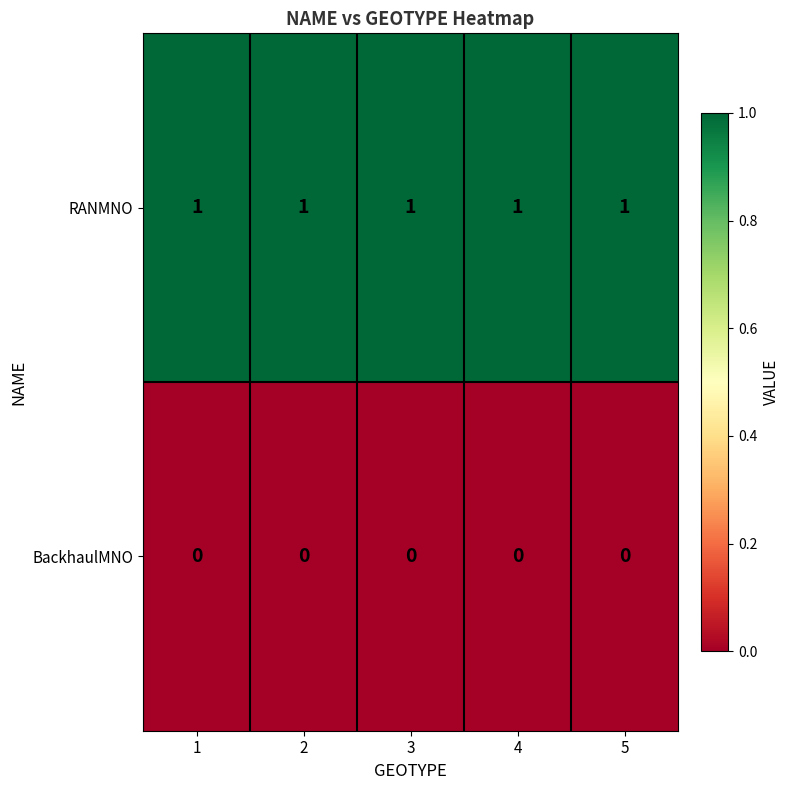

Rank the series at 5 from highest to lowest value.

RANMNO, BackhaulMNO